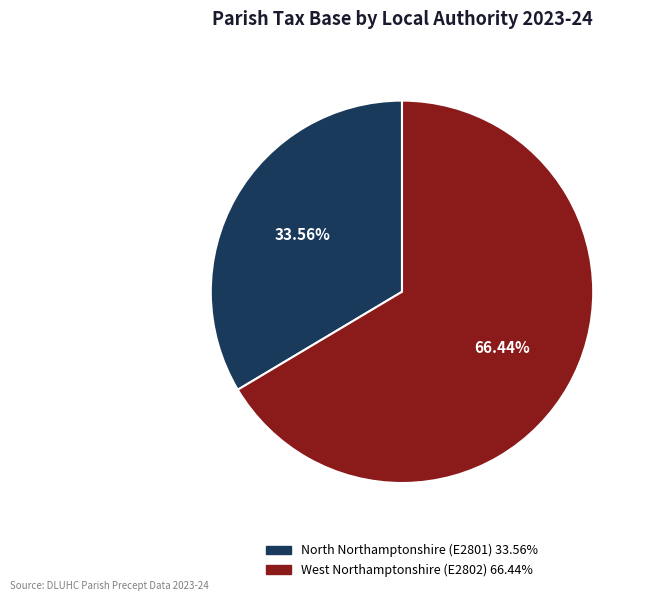

Is there any slice that represents more than half of the pie?

Yes